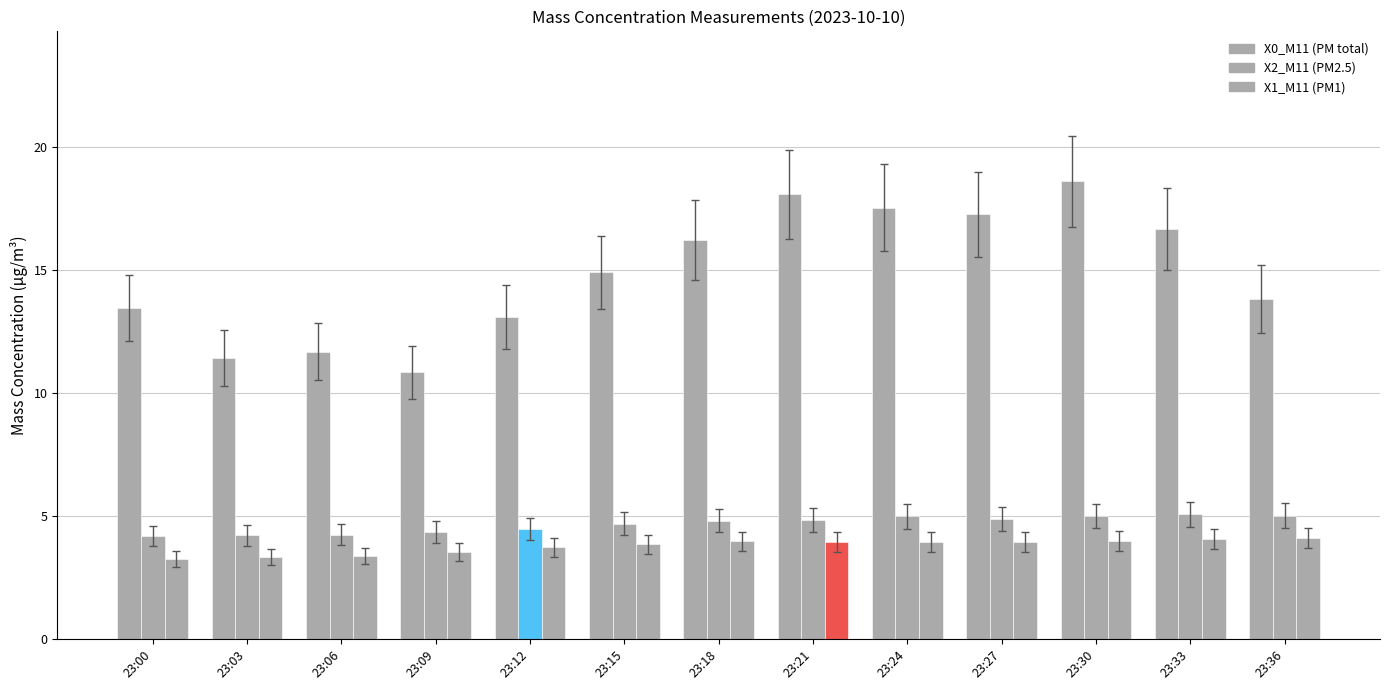

At 23:21, list the series in order from smallest to largest.

X1_M11, X2_M11, X0_M11